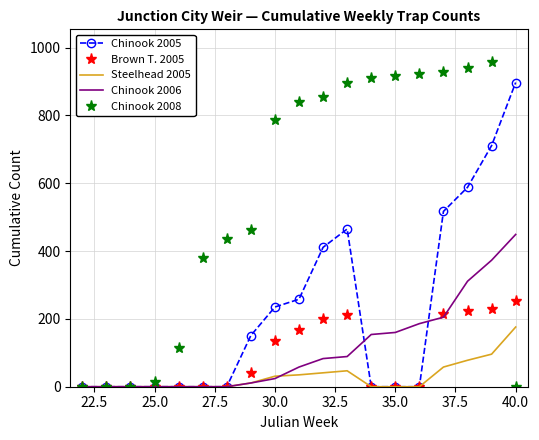

How many values in the Steelhead 2005 series exceed 0?

9